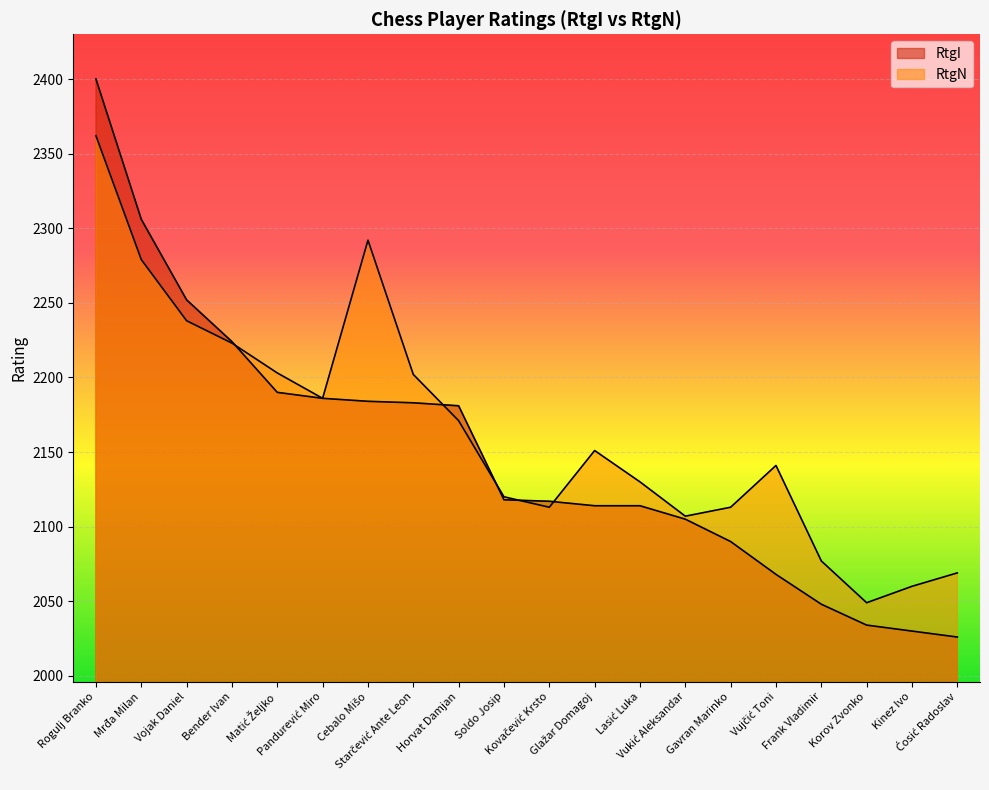

How many values in the RtgN series are below 2151?

10